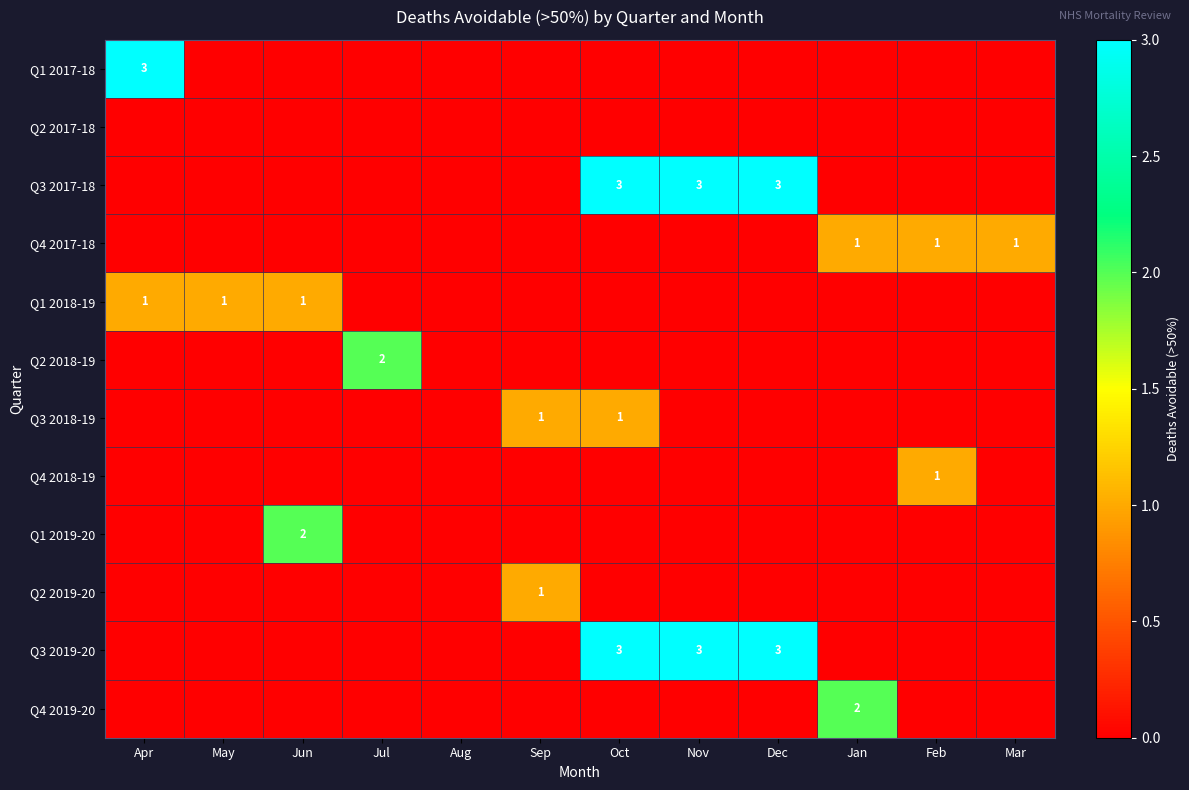

How many Q2 2018-19 values are between 0 and 1?

11